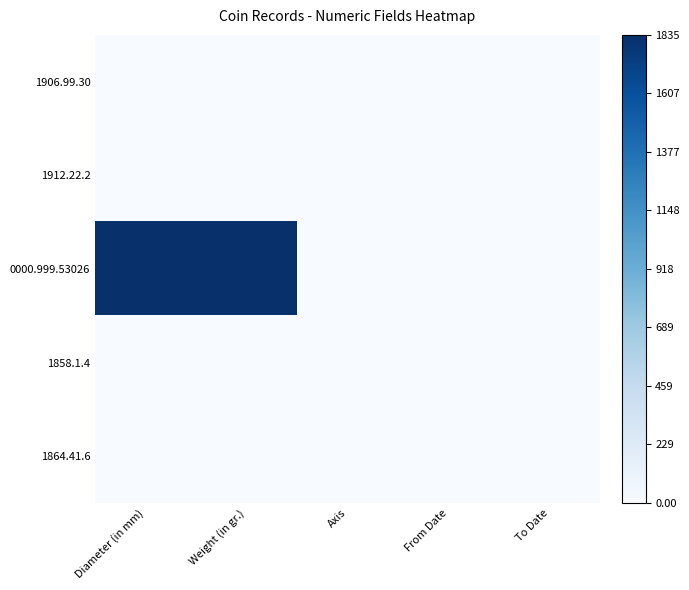

Reading right to left, extract all data points from this chart.

1906.99.30: To Date=0	From Date=0	Axis=0	Weight (in gr.)=0	Diameter (in mm)=0
1912.22.2: To Date=0	From Date=0	Axis=0	Weight (in gr.)=0	Diameter (in mm)=0
0000.999.53026: To Date=0	From Date=0	Axis=0	Weight (in gr.)=1	Diameter (in mm)=1
1858.1.4: To Date=0	From Date=0	Axis=0	Weight (in gr.)=0	Diameter (in mm)=0
1864.41.6: To Date=0	From Date=0	Axis=0	Weight (in gr.)=0	Diameter (in mm)=0